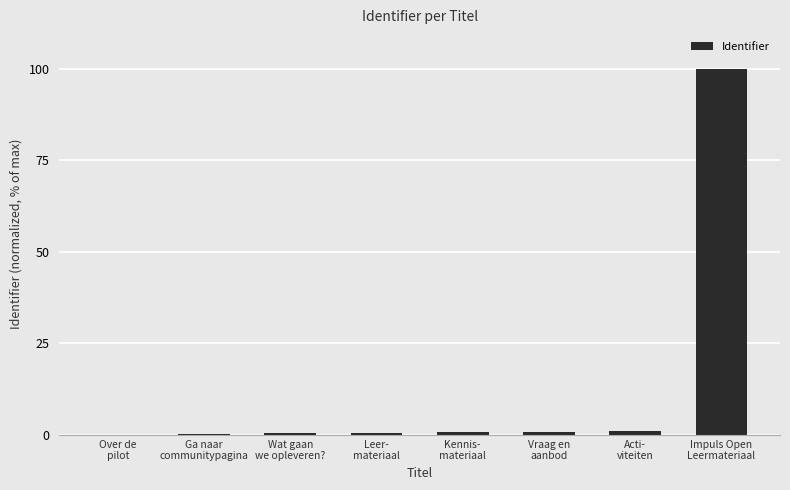

What is the greatest value displayed?

100.0